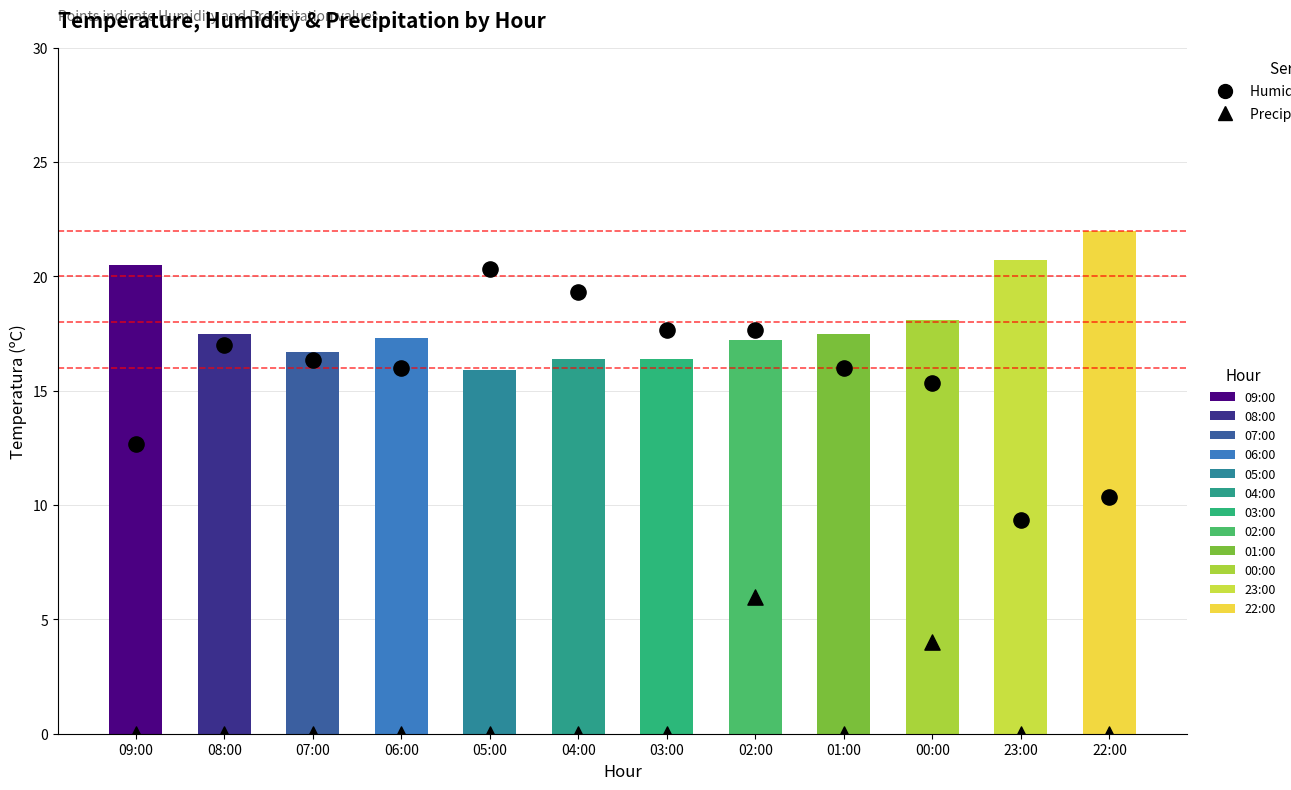

Which series contains the highest Y value?

Temperatura (ºC)